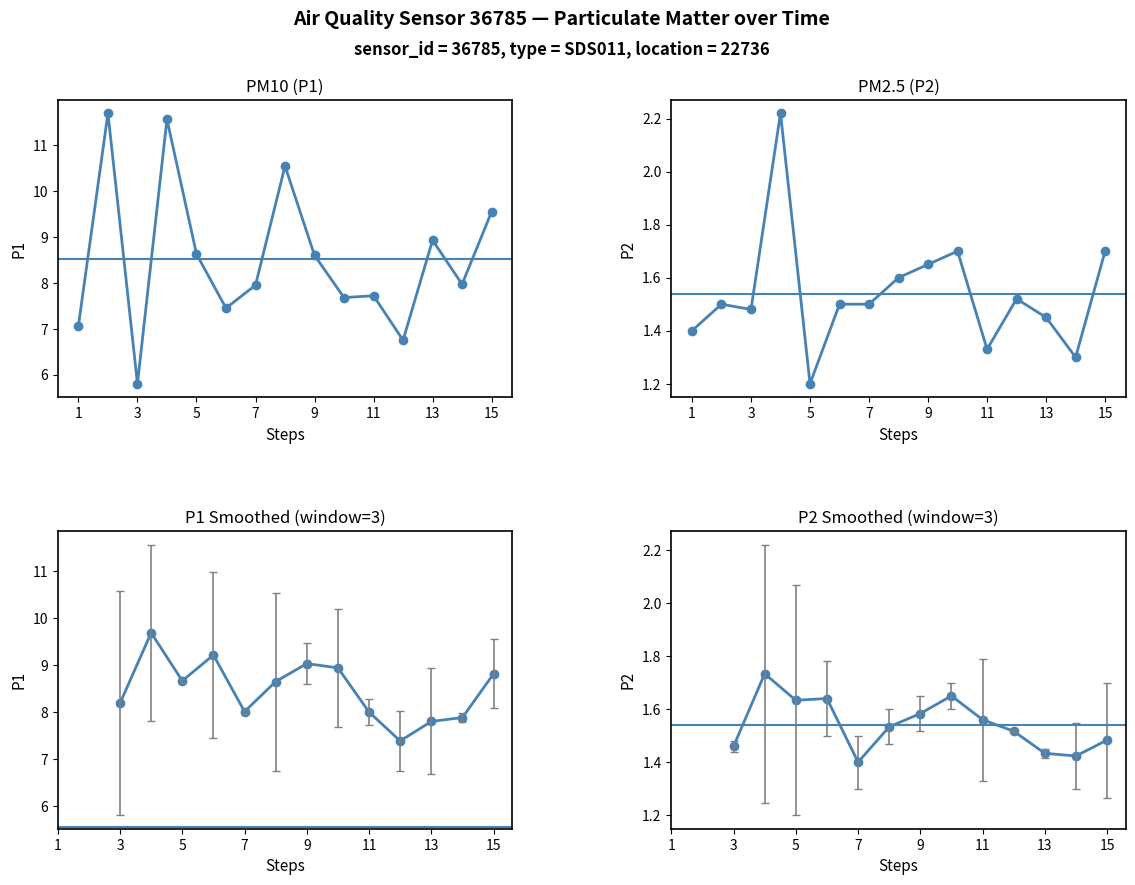

What are all the series names shown in the legend?

P1, P2